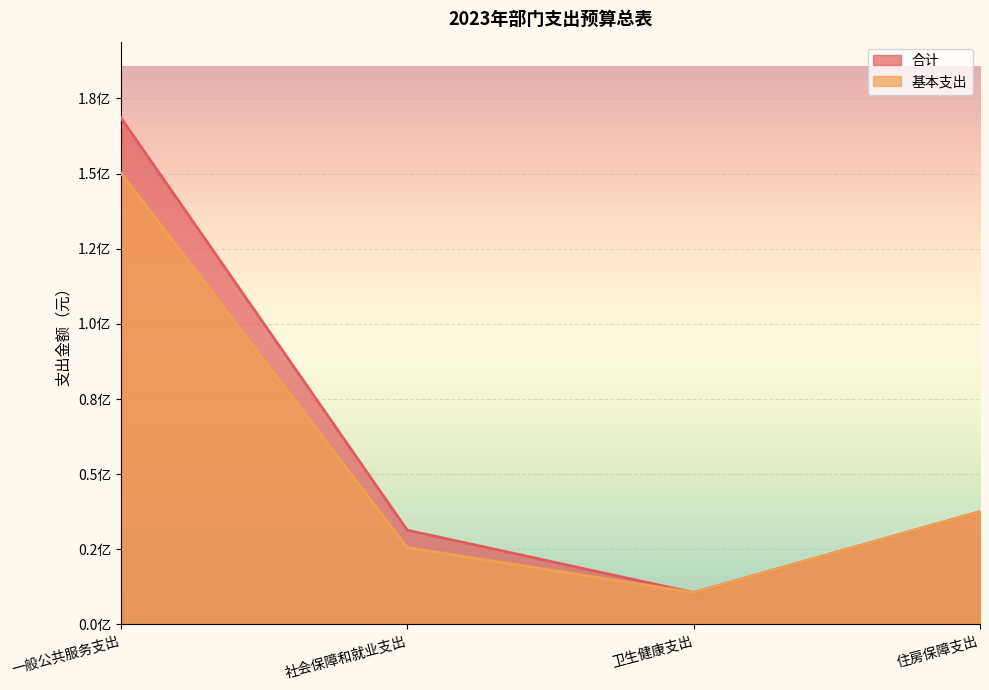

Which label corresponds to the largest value in the chart?

一般公共服务支出